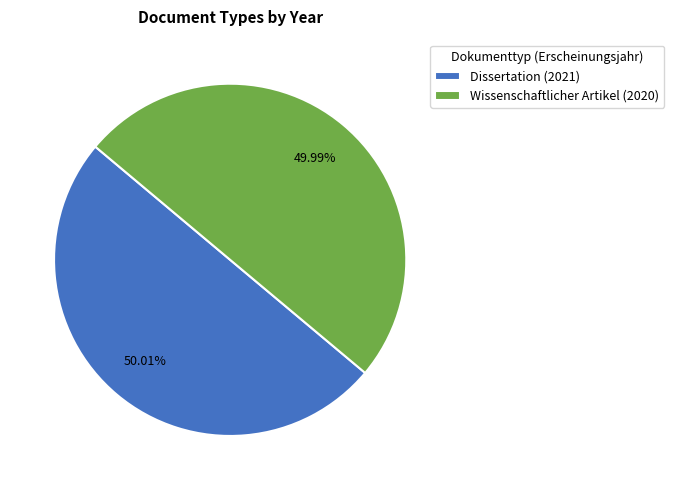

How many slices are in this pie chart?

2